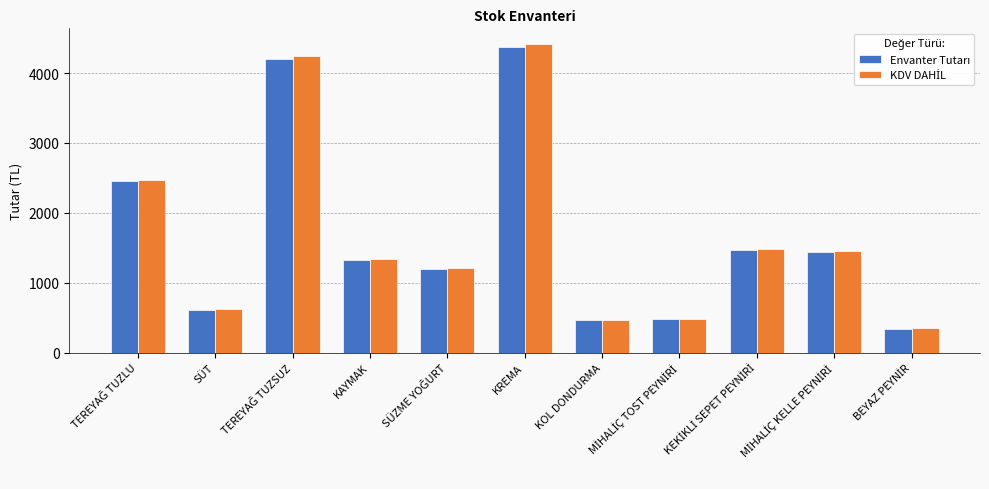

What is the greatest value displayed?

4418.8